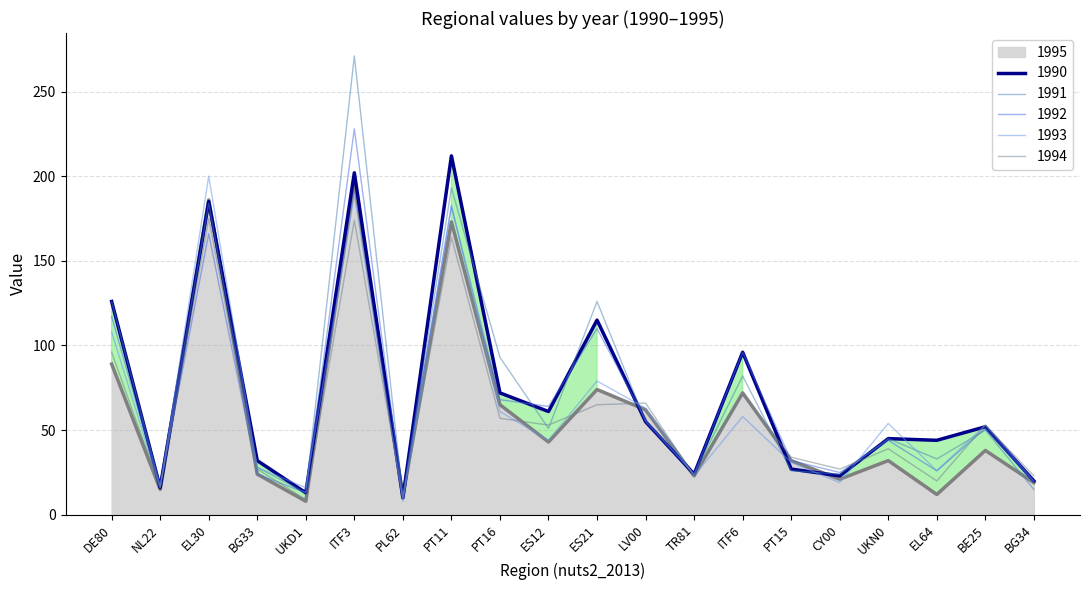

What is the label of the 16th point from the right?

UKD1